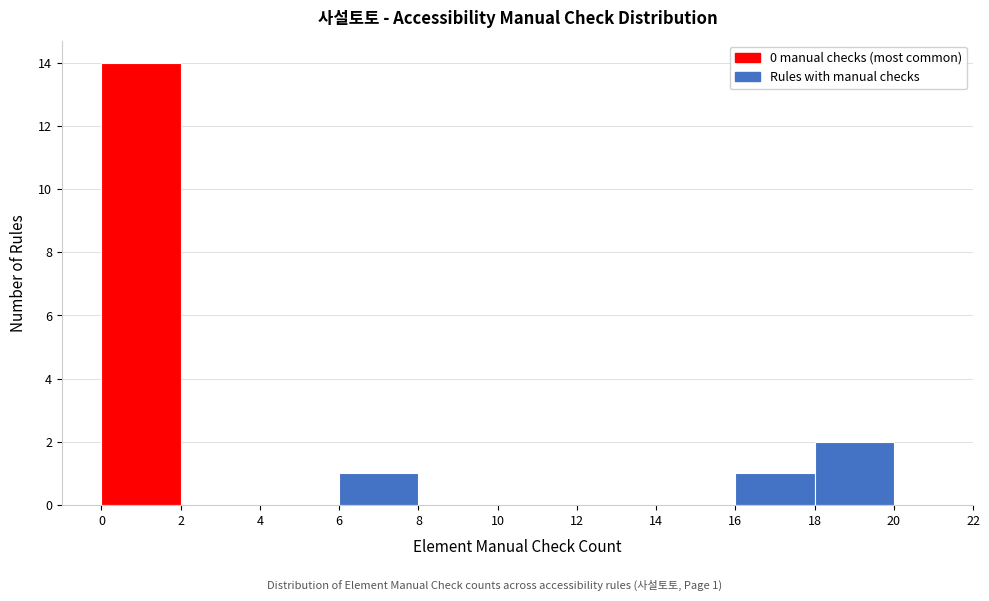

Which range on the x-axis has the tallest bar?

0 to 2